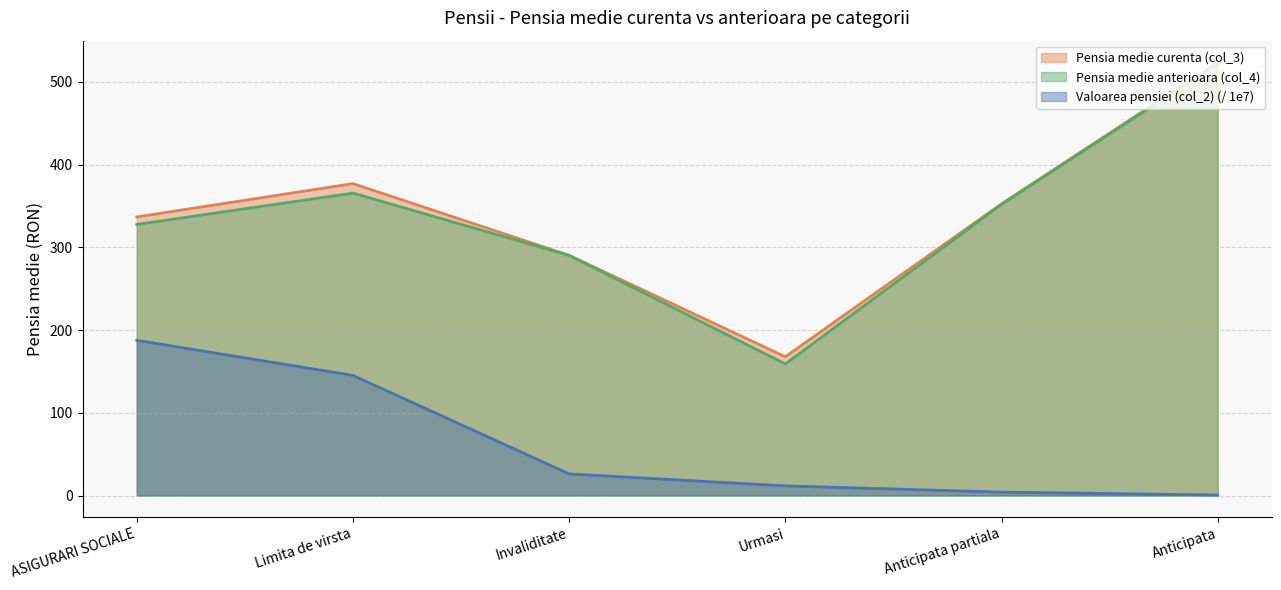

At how many categories does at least one series exceed 478?

1